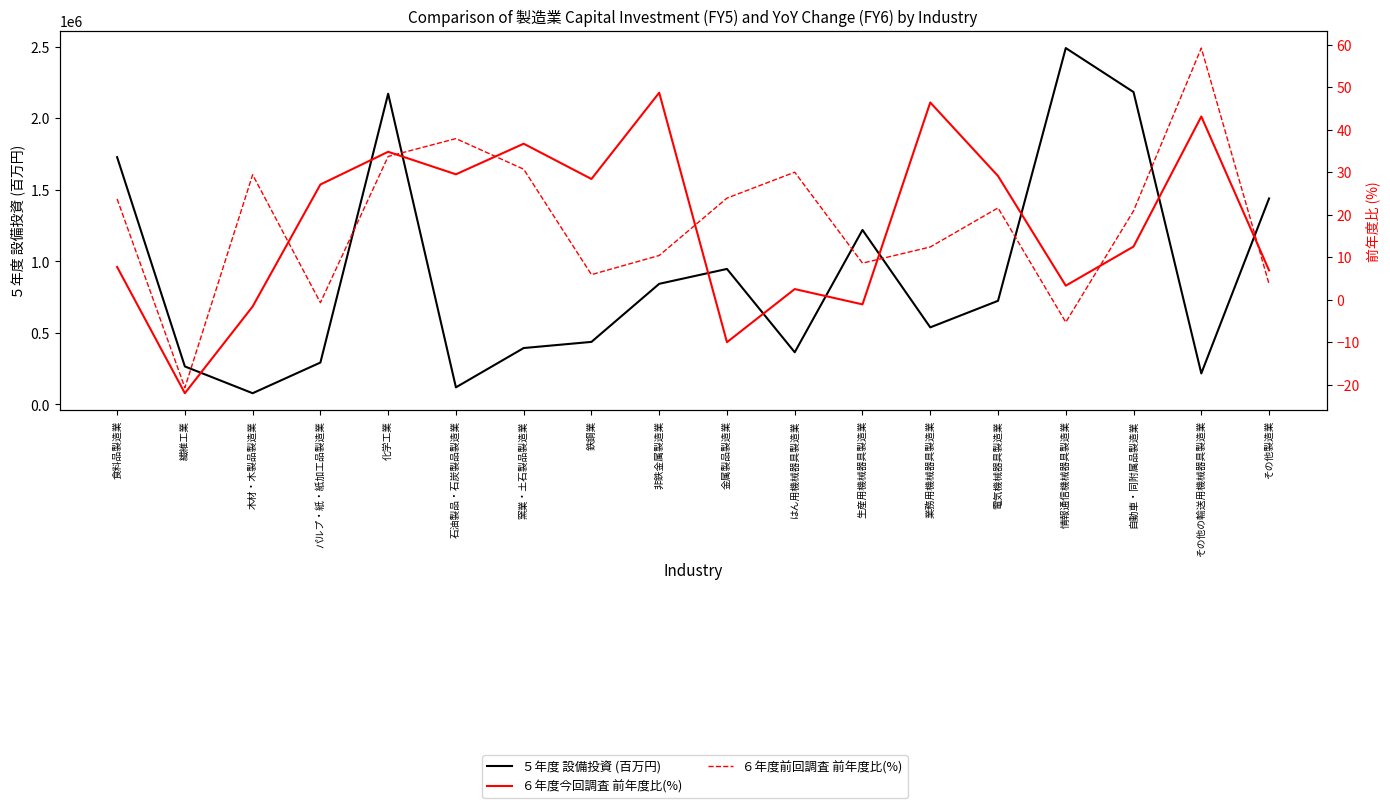

Reading left to right, list all the values displayed in this chart.

５年度 設備投資 (百万円): 食料品製造業=1728143.0	繊維工業=265328.0	木材・木製品製造業=78261.0	パルプ・紙・紙加工品製造業=292558.0	化学工業=2171266.0	石油製品・石炭製品製造業=119271.0	窯業・土石製品製造業=393972.0	鉄鋼業=436950.0	非鉄金属製造業=842794.0	金属製品製造業=946848.0	はん用機械器具製造業=364466.0	生産用機械器具製造業=1219196.0	業務用機械器具製造業=538496.0	電気機械器具製造業=724058.0	情報通信機械器具製造業=2490487.0	自動車・同附属品製造業=2183028.0	その他の輸送用機械器具製造業=216755.0	その他製造業=1439341.0
６年度今回調査 前年度比(%): 食料品製造業=7.7	繊維工業=-22.0	木材・木製品製造業=-1.6	パルプ・紙・紙加工品製造業=27.1	化学工業=34.8	石油製品・石炭製品製造業=29.5	窯業・土石製品製造業=36.7	鉄鋼業=28.4	非鉄金属製造業=48.7	金属製品製造業=-10.0	はん用機械器具製造業=2.5	生産用機械器具製造業=-1.1	業務用機械器具製造業=46.4	電気機械器具製造業=29.1	情報通信機械器具製造業=3.3	自動車・同附属品製造業=12.5	その他の輸送用機械器具製造業=43.1	その他製造業=6.9
６年度前回調査 前年度比(%): 食料品製造業=23.7	繊維工業=-20.7	木材・木製品製造業=29.4	パルプ・紙・紙加工品製造業=-0.7	化学工業=33.7	石油製品・石炭製品製造業=37.9	窯業・土石製品製造業=30.7	鉄鋼業=5.9	非鉄金属製造業=10.4	金属製品製造業=23.9	はん用機械器具製造業=30.0	生産用機械器具製造業=8.6	業務用機械器具製造業=12.4	電気機械器具製造業=21.6	情報通信機械器具製造業=-5.3	自動車・同附属品製造業=20.9	その他の輸送用機械器具製造業=59.2	その他製造業=3.7